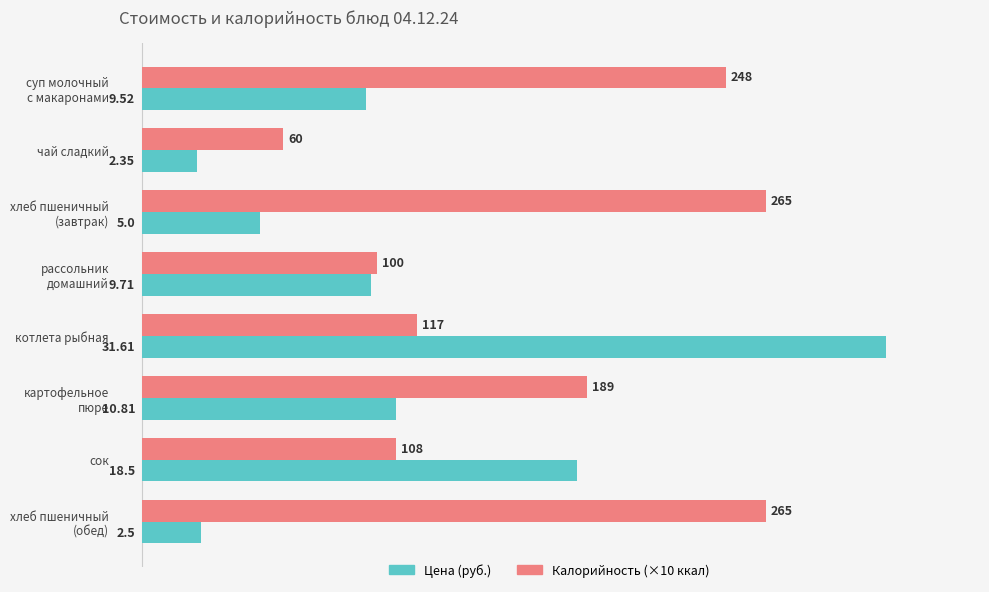

List the series in order of their peak value, lowest first.

Калорийность (×10 ккал), Цена (руб.)